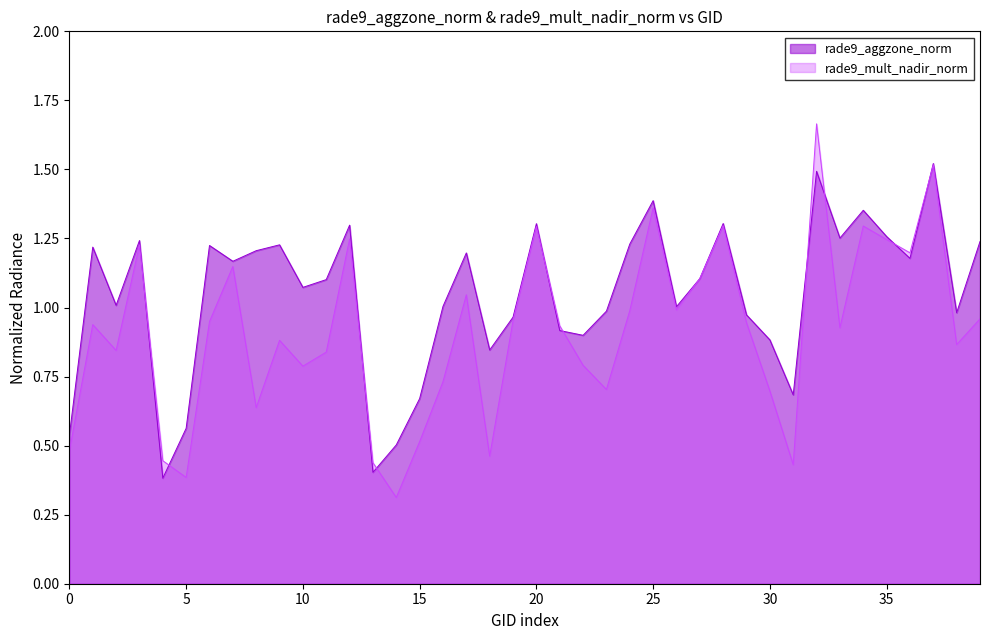

What is the difference between the rade9_mult_nadir_norm values at 30 and 25?

0.7